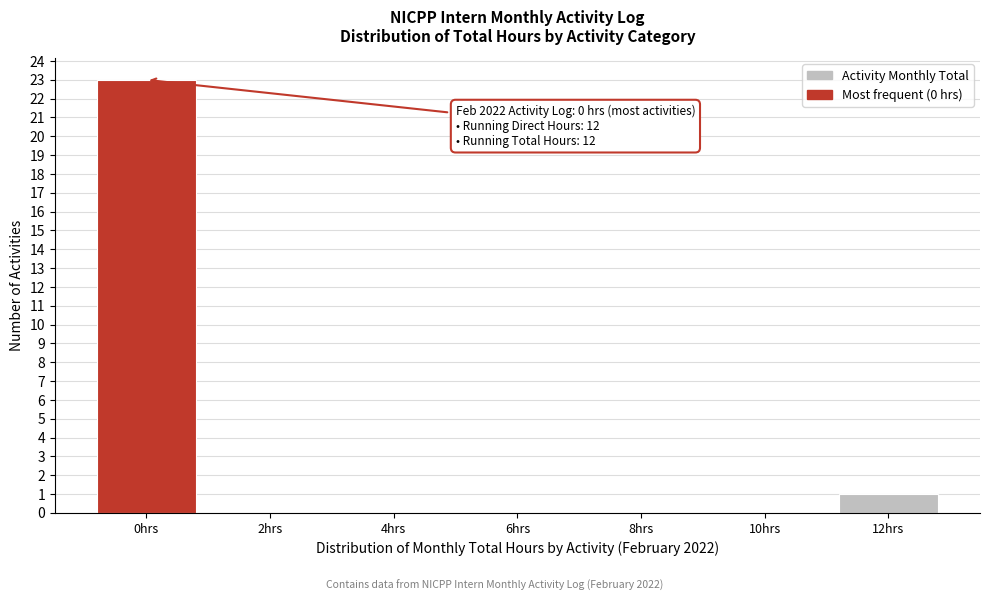

Reading left to right, transcribe all the data shown in this chart.

0hrs=23	2hrs=0	4hrs=0	6hrs=0	8hrs=0	10hrs=0	12hrs=1